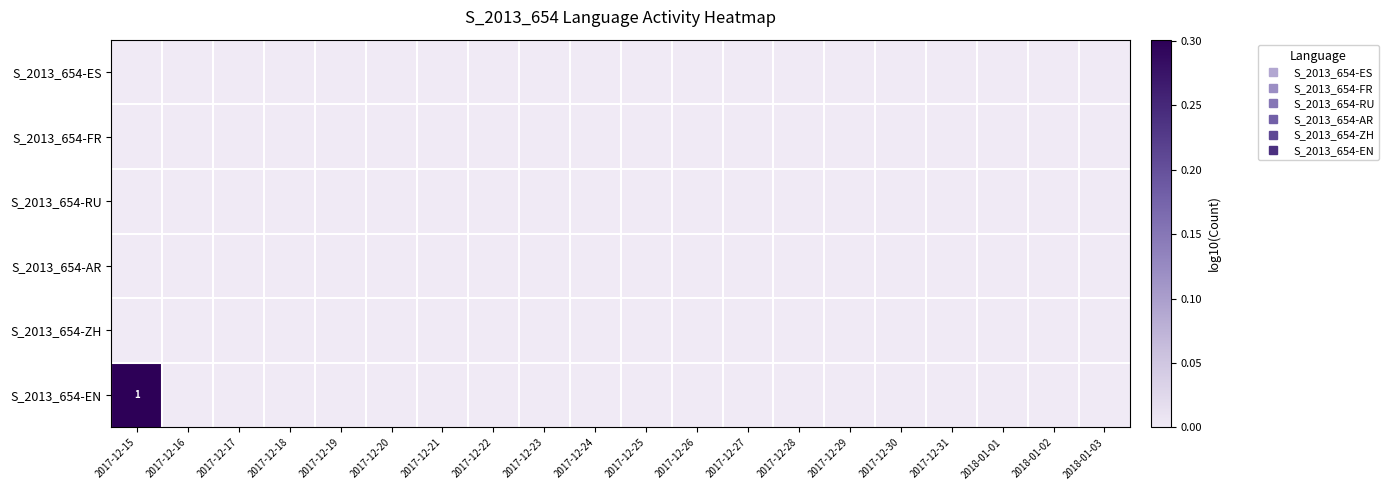

Rank the series at 2017-12-15 from lowest to highest value.

S_2013_654-ES, S_2013_654-FR, S_2013_654-RU, S_2013_654-AR, S_2013_654-ZH, S_2013_654-EN